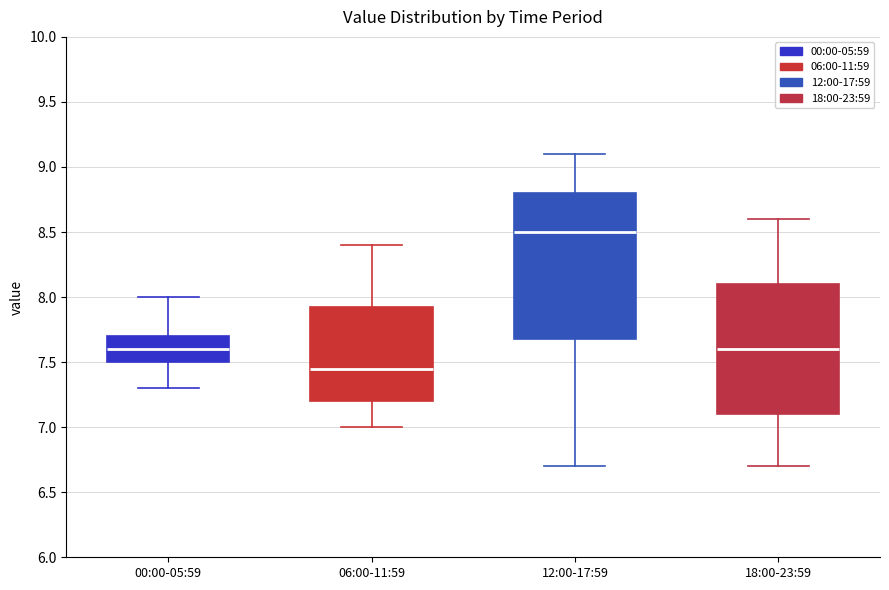

Reading left to right, transcribe this box plot: for each box, give where its median line is, the range the box spans, and where its two whiskers end, as read against the y-axis. The values are not printed on the chart, so give them approximately, as read against the axis.

00:00-05:59: median 7.60, box 7.50 to 7.70, whiskers 7.30 to 8.00
06:00-11:59: median 7.45, box 7.20 to 7.95, whiskers 7.00 to 8.40
12:00-17:59: median 8.50, box 7.70 to 8.80, whiskers 6.70 to 9.10
18:00-23:59: median 7.60, box 7.10 to 8.10, whiskers 6.70 to 8.60